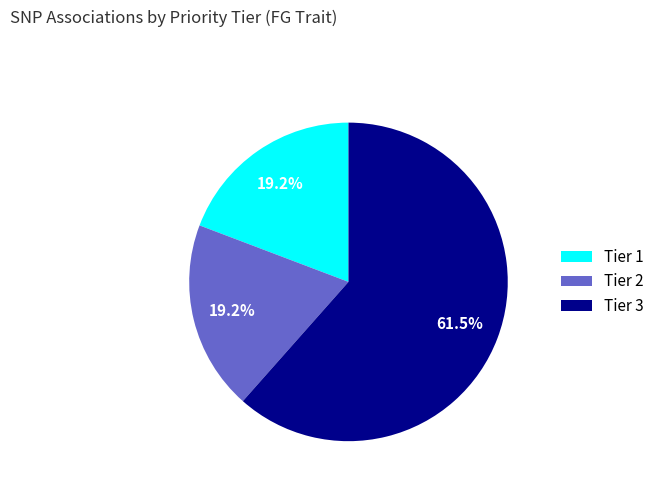

To the nearest percent, what portion does Tier 2 represent?

19%